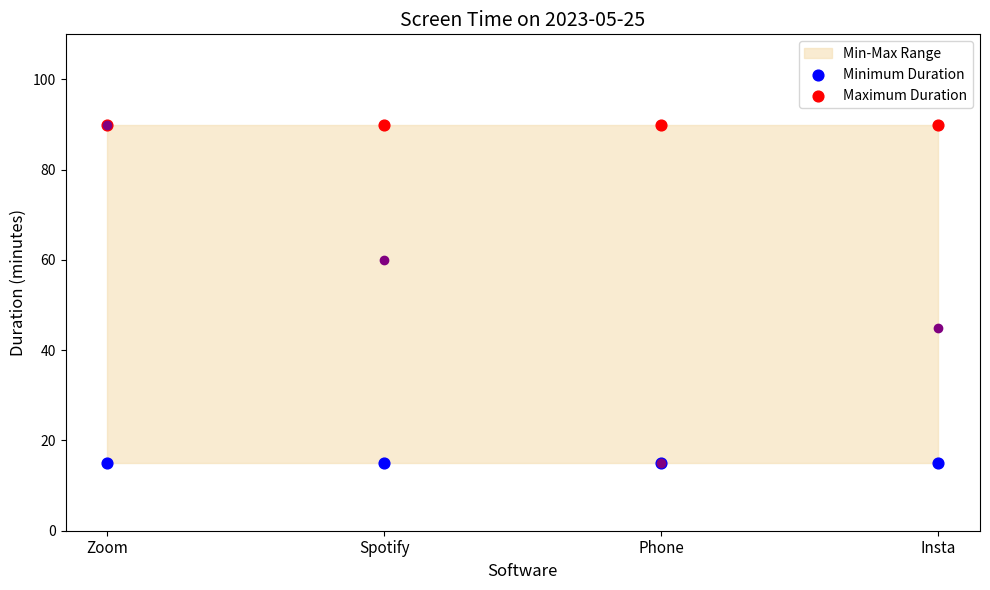

Which series contains the highest Y value?

Maximum Duration